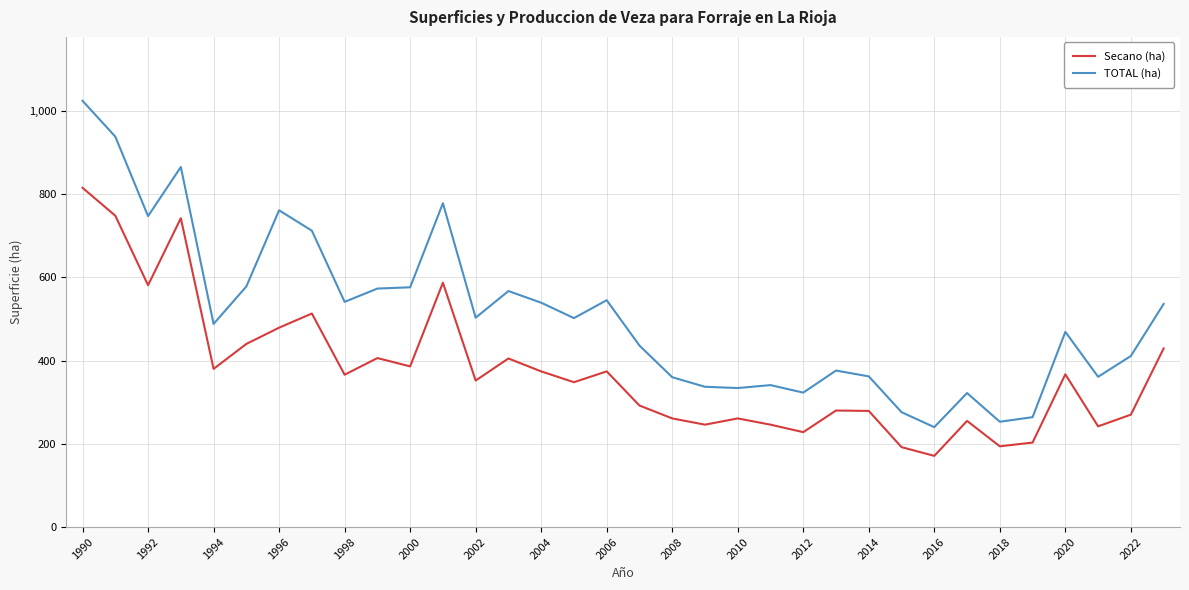

True or false: Secano (ha) and TOTAL (ha) intersect in this chart.

False